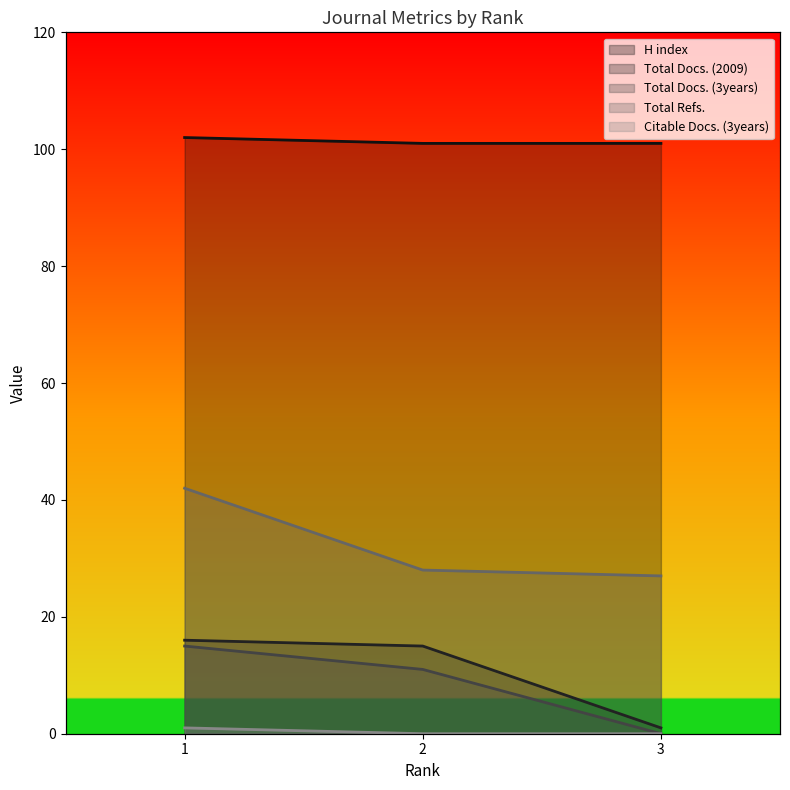

Reading left to right, transcribe all the data shown in this chart.

H index: 1=102	2=101	3=101
Total Docs. (2009): 1=16	2=15	3=1
Total Docs. (3years): 1=15	2=11	3=0
Total Refs.: 1=42	2=28	3=27
Citable Docs. (3years): 1=1	2=0	3=0